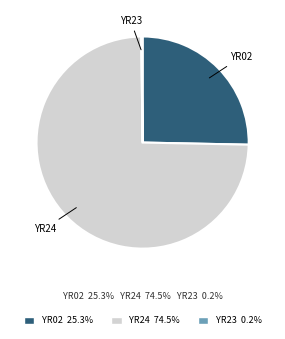

Which category has the biggest portion of the pie?

YR24